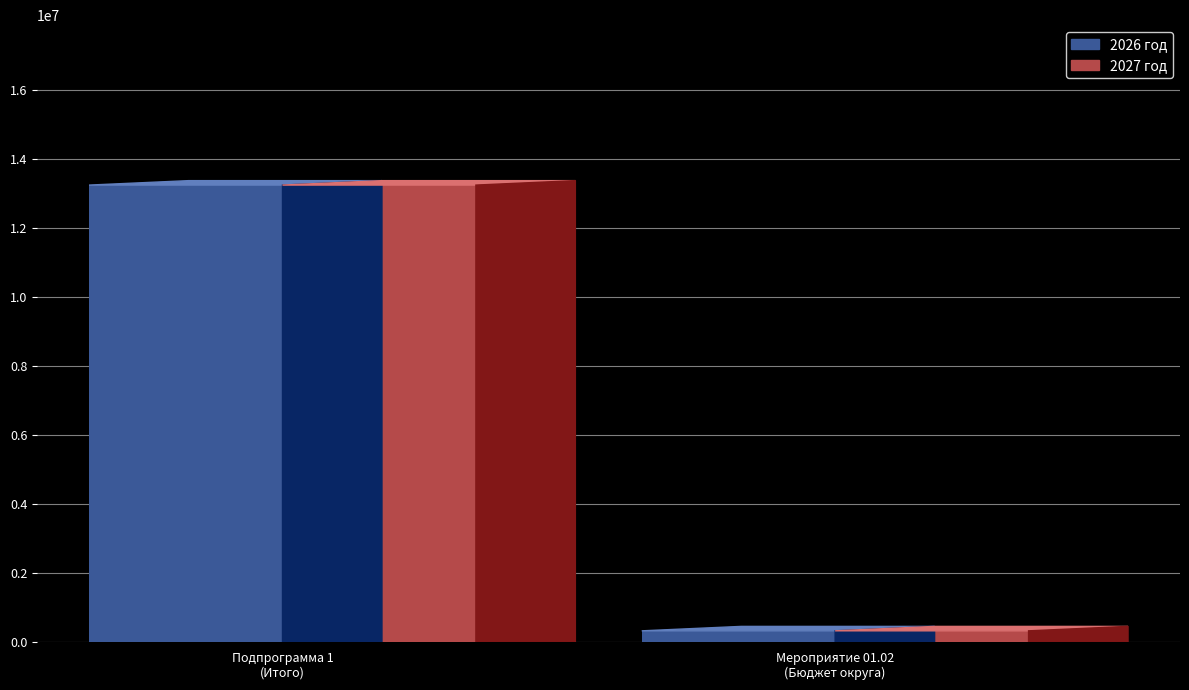

Which series has the largest total across all categories?

2026 год